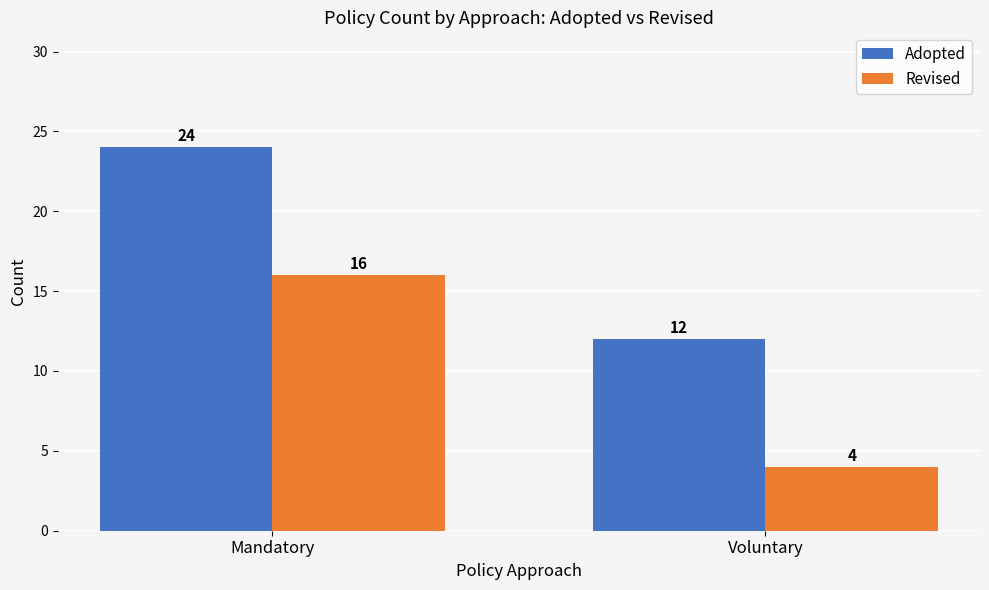

What position from the right is Voluntary?

1